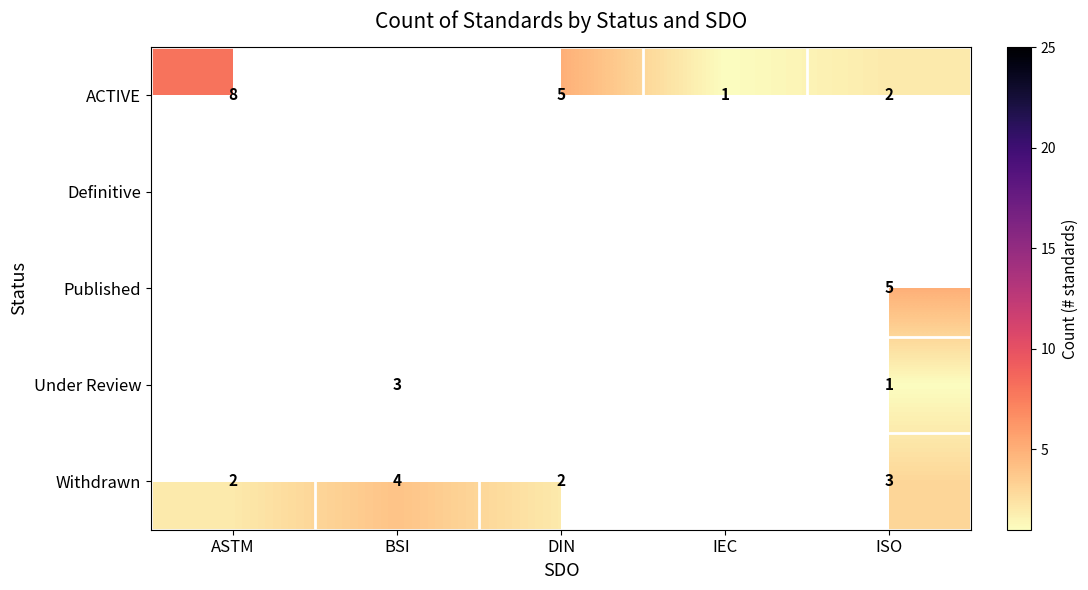

What is the greatest value displayed?

25